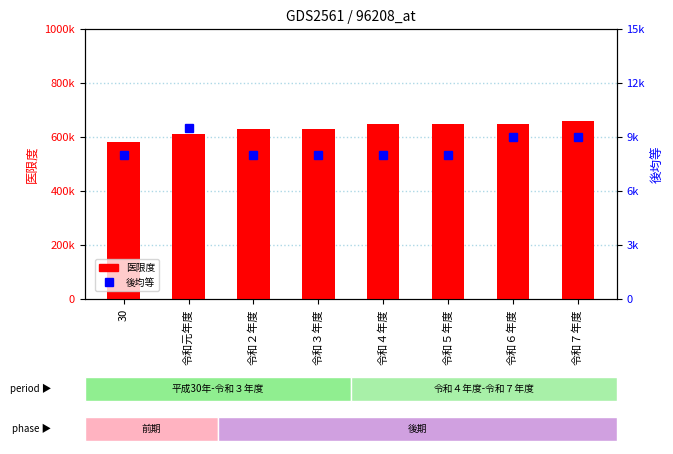

Rank the series at 令和２年度 from highest to lowest value.

医限度, 後均等